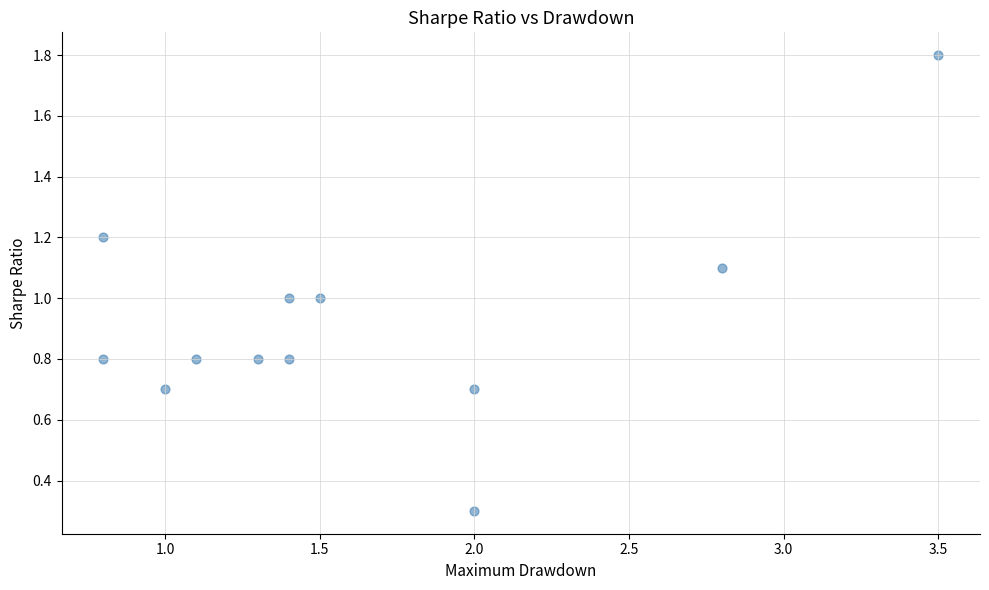

What is the average X value?

1.6